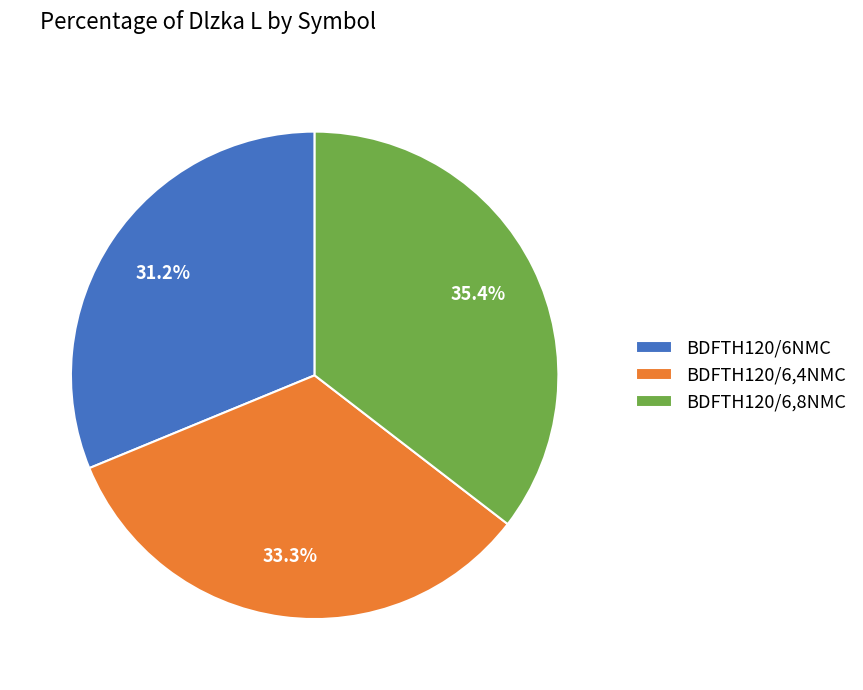

True or false: BDFTH120/6NMC accounts for 31% of the total.

True